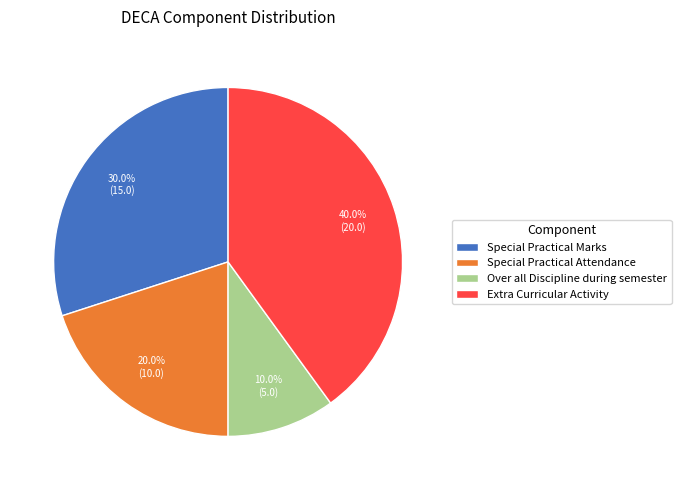

To the nearest percent, what is the difference between the largest and smallest slice percentages?

30%